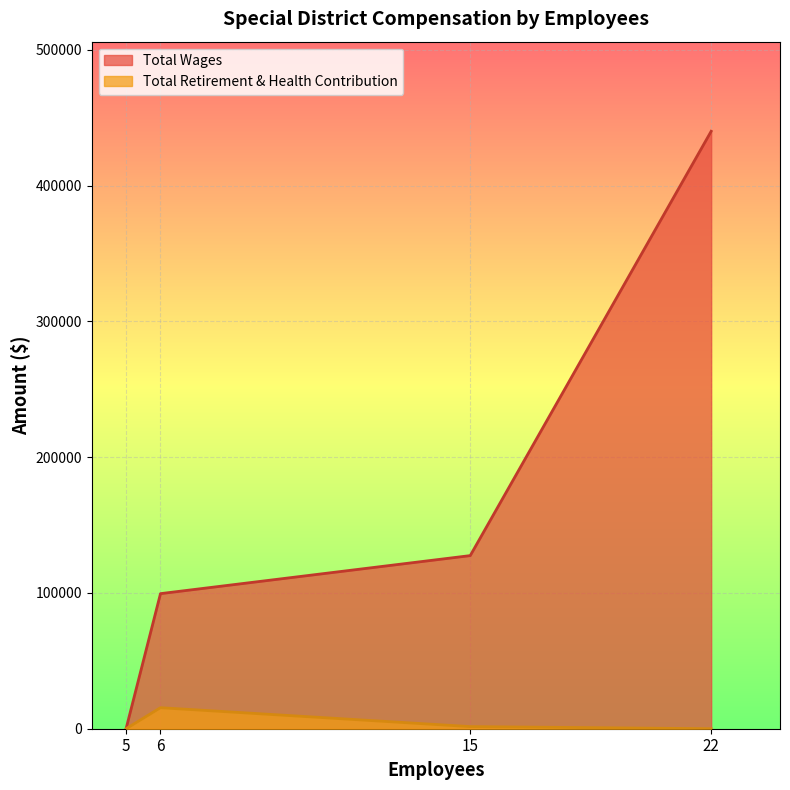

What is the difference between the maximum and second lowest values in the Total Wages series?

340555